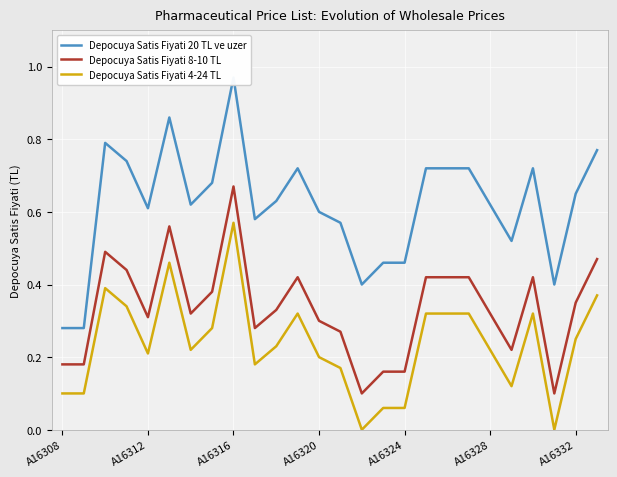

How many Depocuya Satis Fiyati 8-10 TL values are between 0 and 1?

26